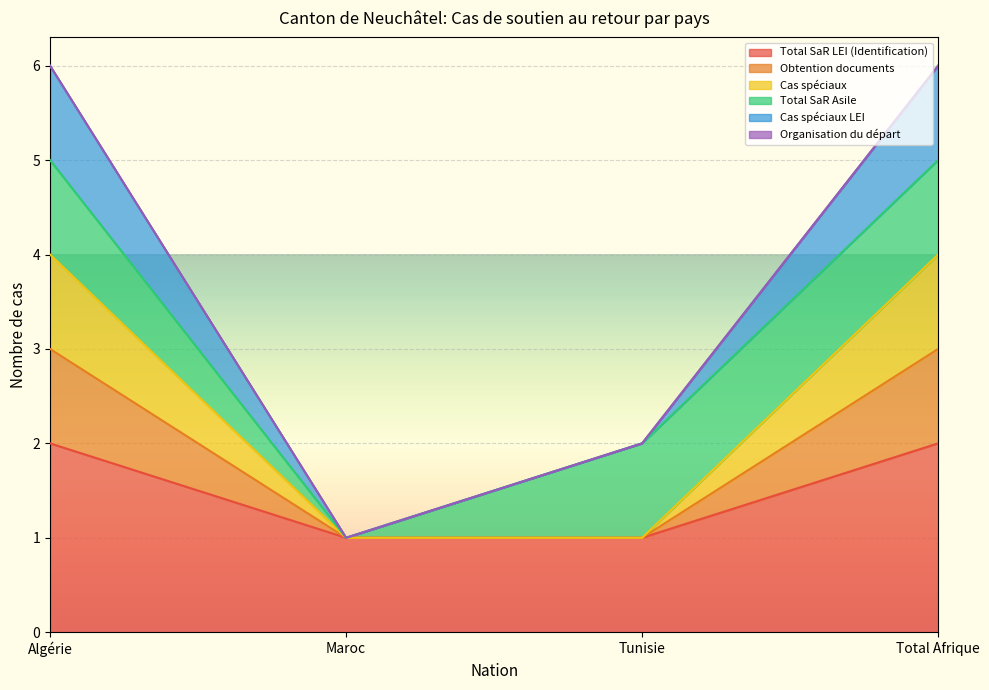

Which category has the highest value in the Obtention documents series?

Algérie